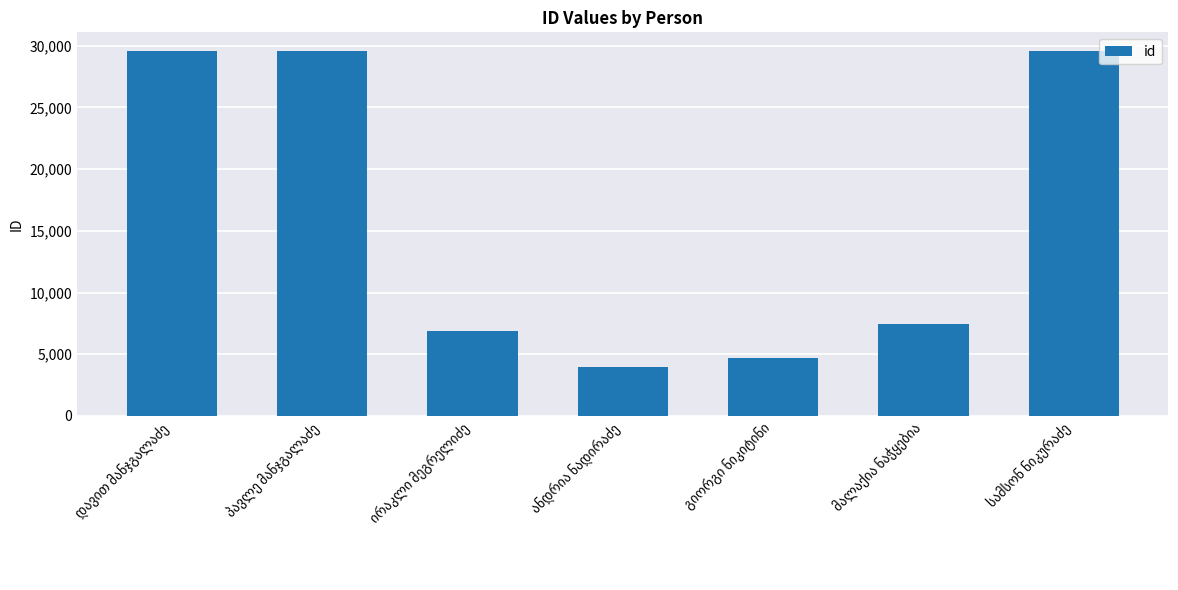

What is the difference between the maximum and second lowest values?

24939